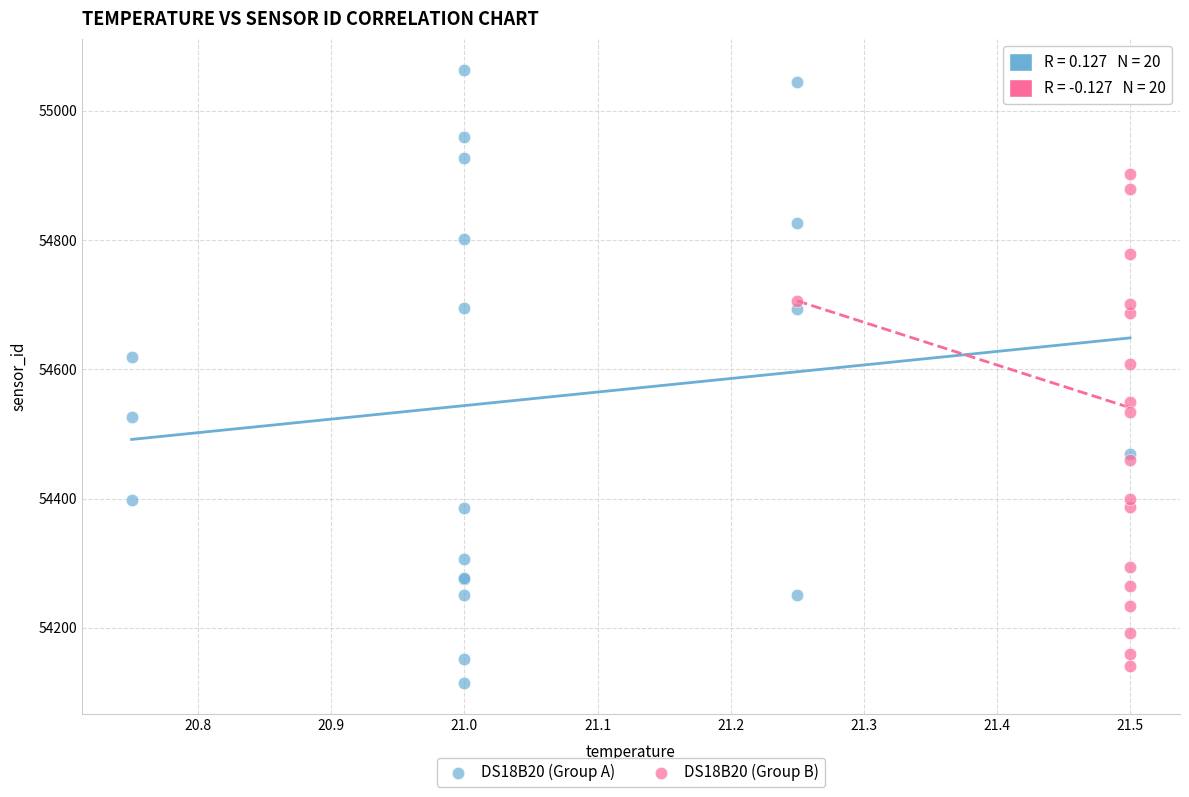

What are all the series names shown in the legend?

DS18B20 (Group A), DS18B20 (Group B)